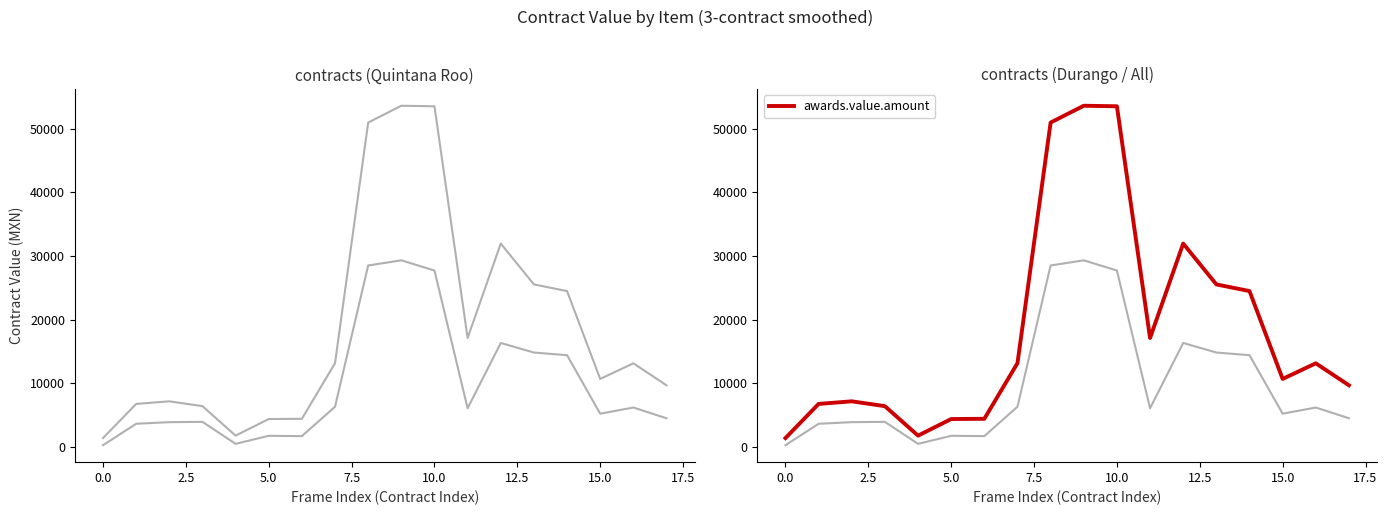

True or false: awards.value.amount has more than 1 points higher than both neighbors.

True